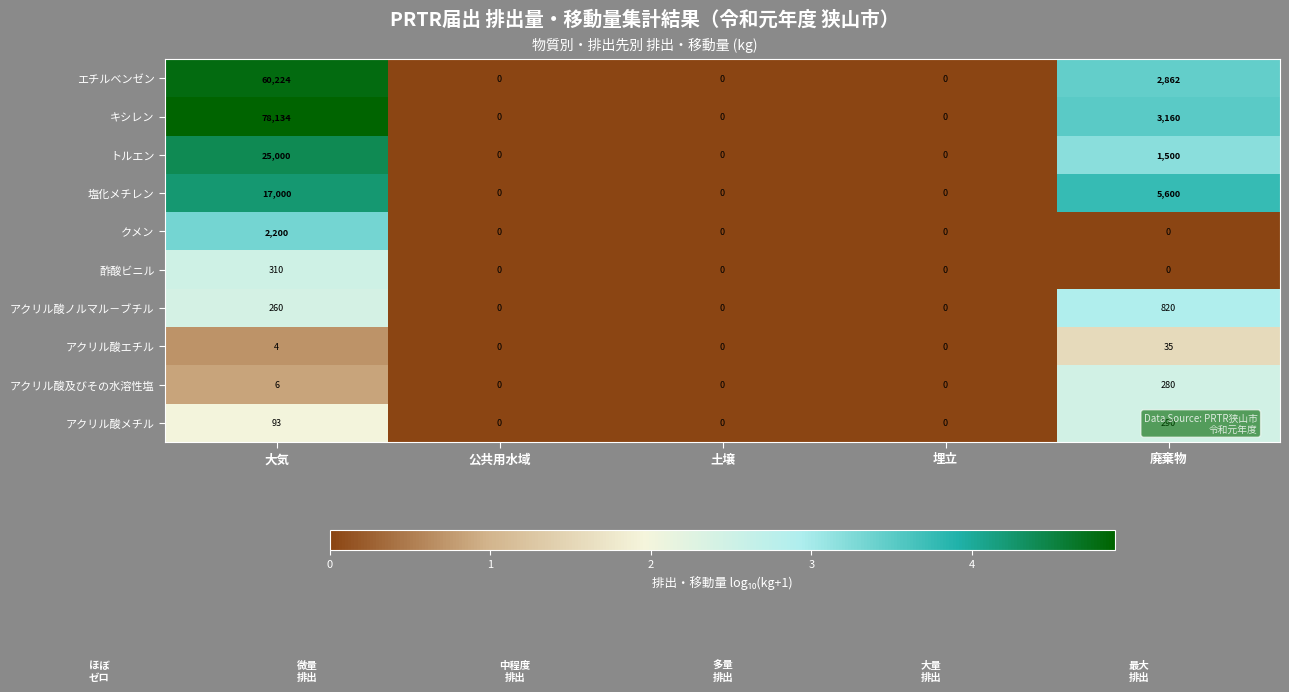

Which series has the largest total across all categories?

キシレン